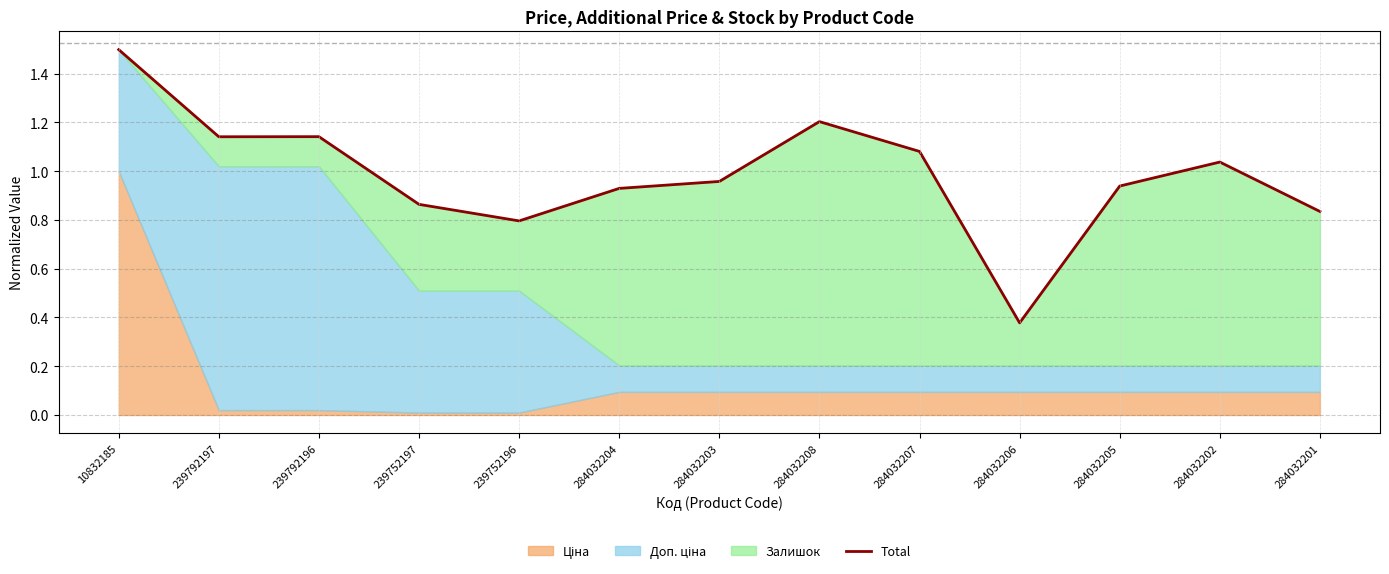

What is the greatest value displayed?

1.5